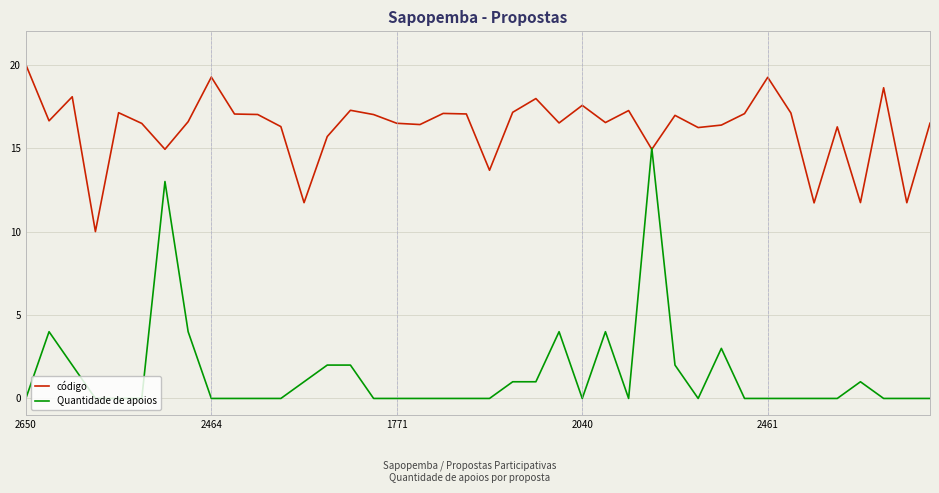

Rank the series by their average value, from lowest to highest.

Quantidade de apoios, código